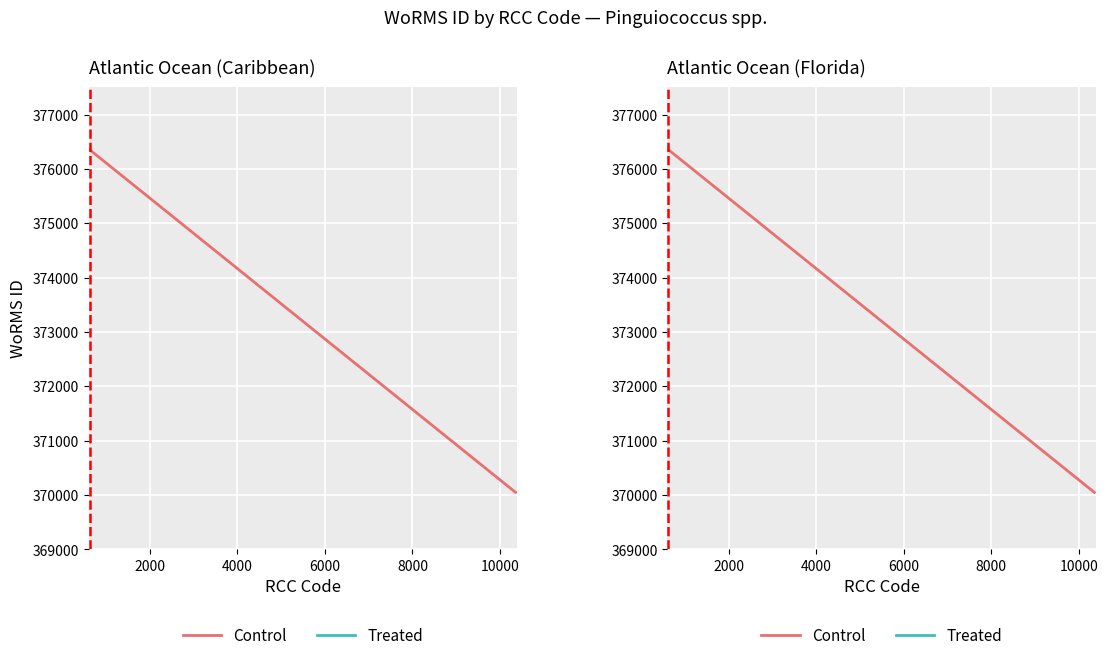

Rank the series by their average value, from lowest to highest.

Control, Treated